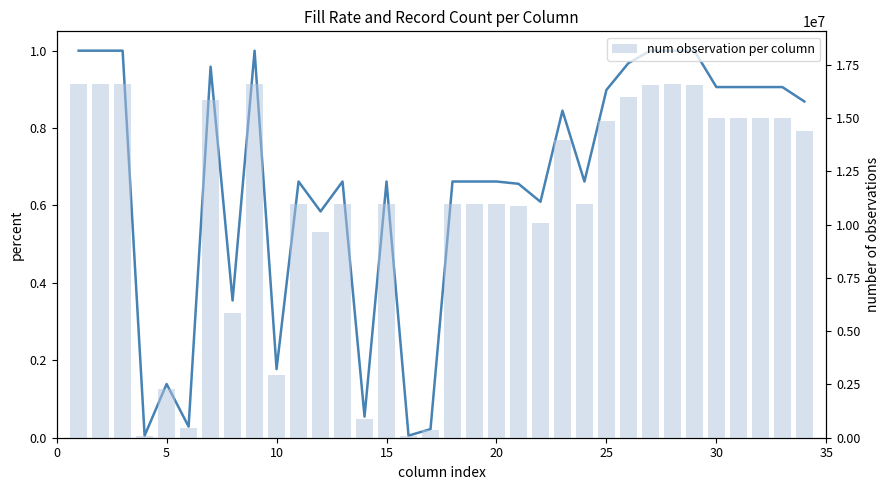

Is the value of num observation per column at 22 greater than the value of Fill Rate Percentage at 17?

Yes